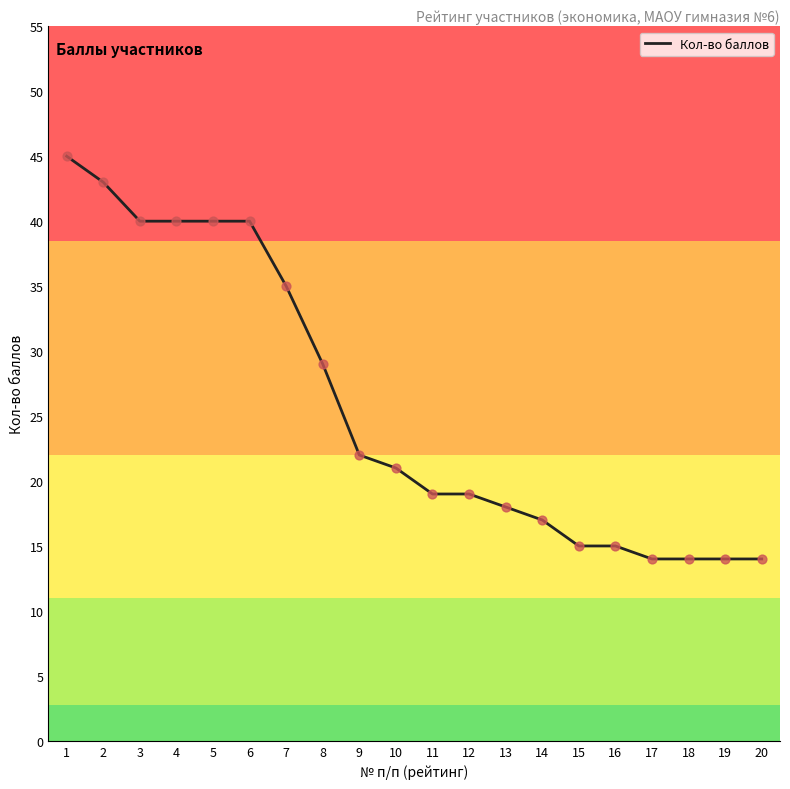

What is the ratio of the value at 2 to the value at 3?

1.1